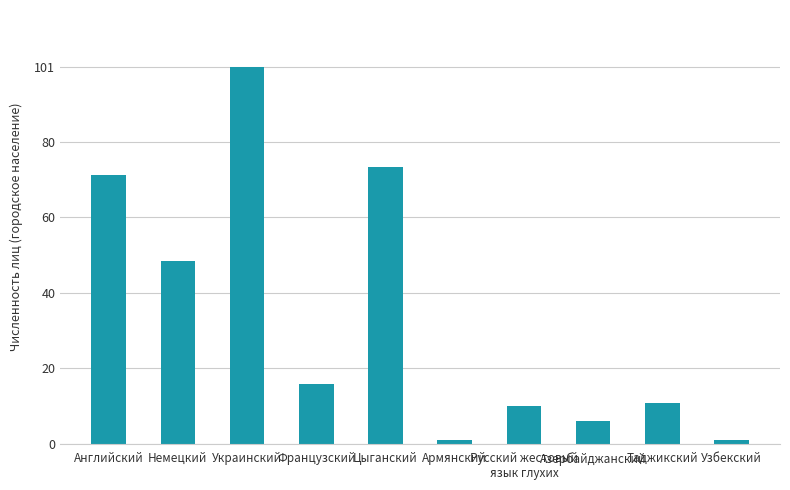

What is the difference between the maximum and minimum values?

100